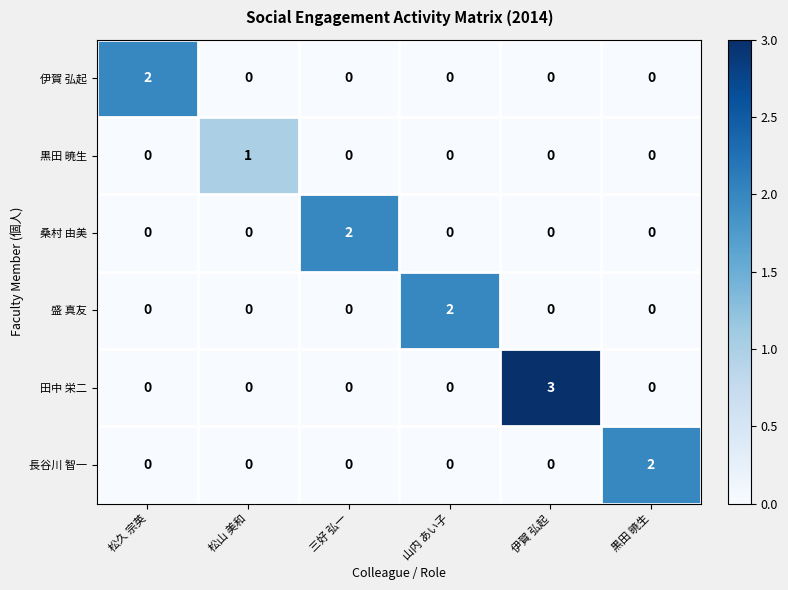

Which series changed the most between 松久 宗英 and 伊賀 弘起?

田中 栄二